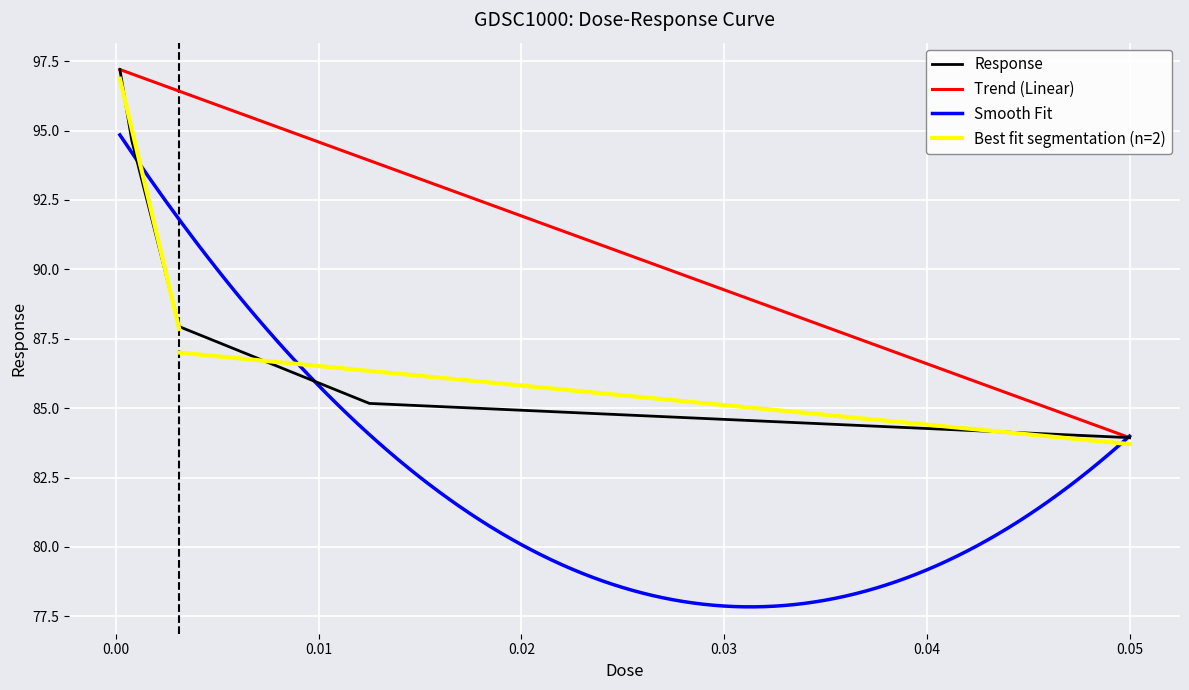

Is this an area chart (filled region under the line)?

No